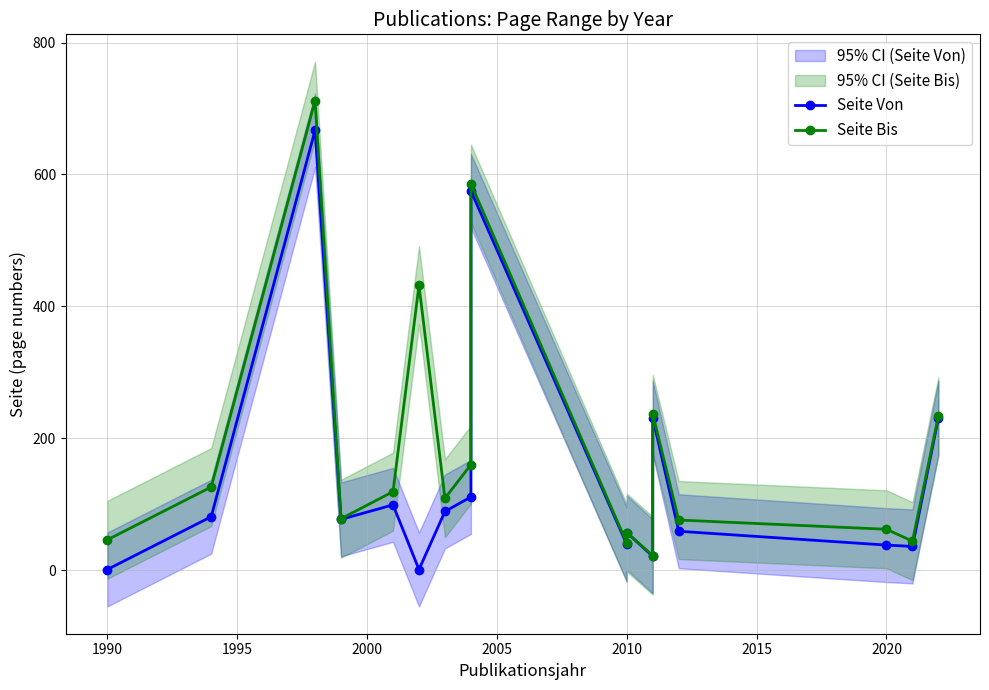

What value does the Seite Von series have at 2020?

38